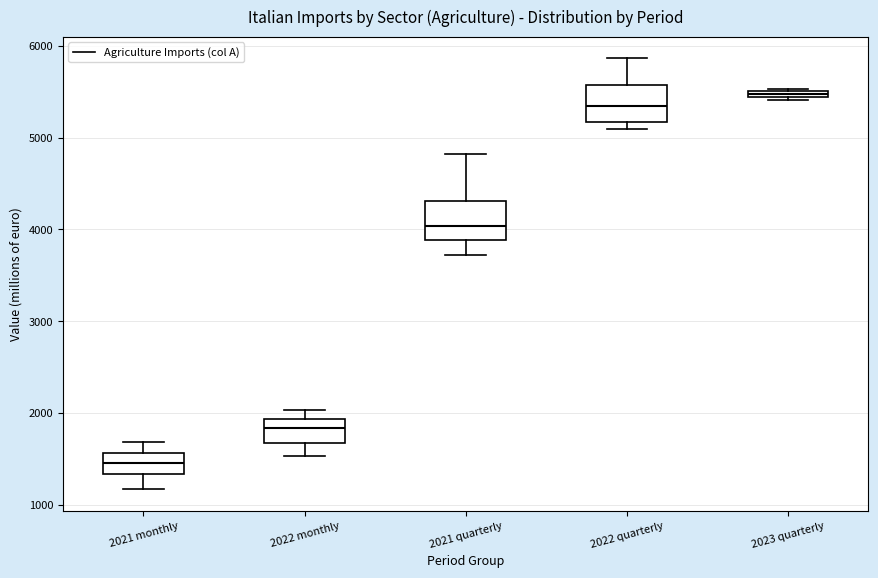

Which box's median line is the lowest?

2021 monthly